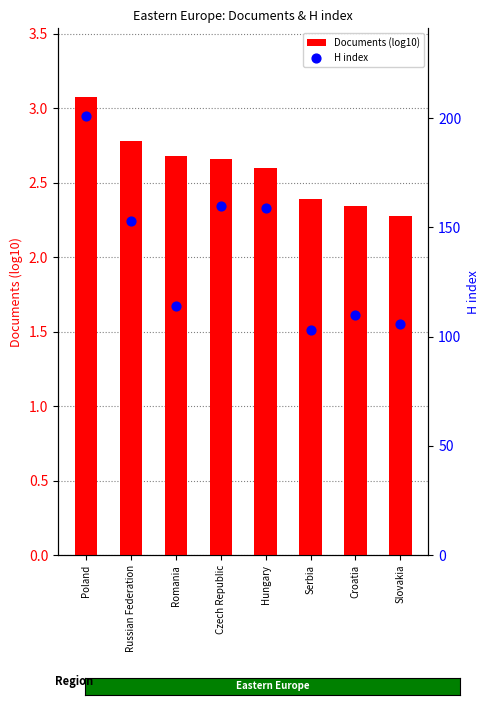

Is the value of Documents (log10) at Hungary greater than the value of H index at Serbia?

No